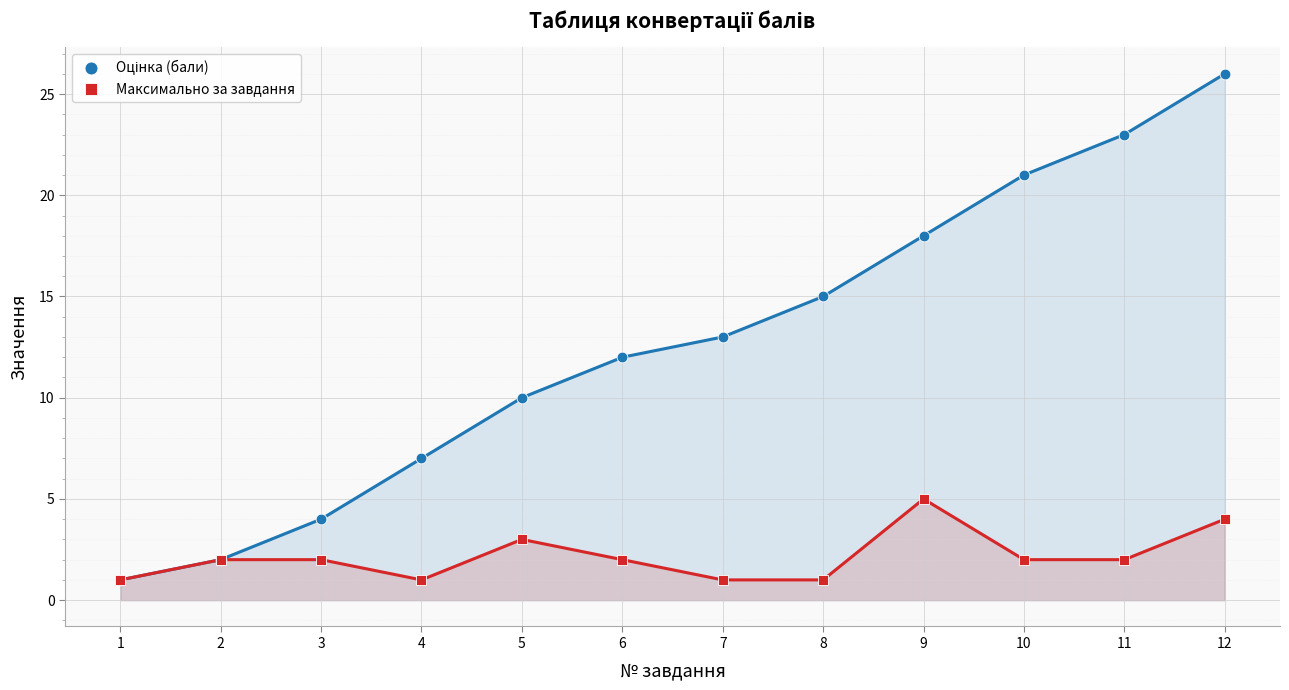

Which series has the widest spread of Y values?

Оцінка (бали)